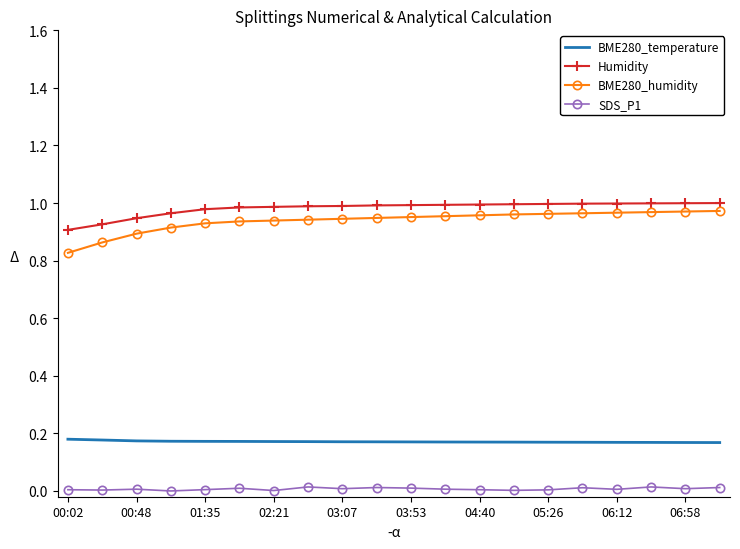

Rank the series by their maximum value, from highest to lowest.

Humidity, BME280_humidity, BME280_temperature, SDS_P1